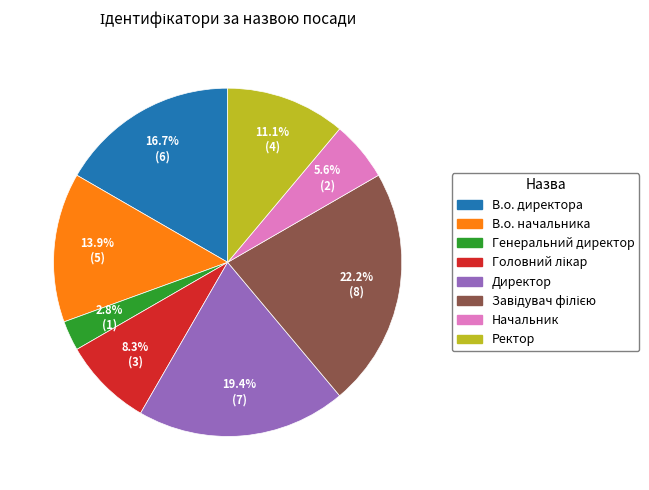

Is there any slice that represents more than half of the pie?

No